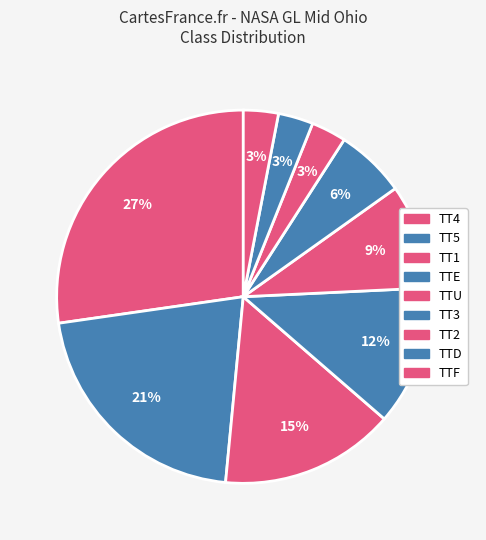

Rank the categories by value from highest to lowest.

TT4, TT5, TT1, TTE, TTU, TT3, TT2, TTD, TTF